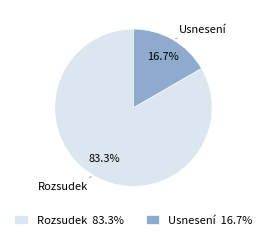

How many segments does this pie chart have?

2